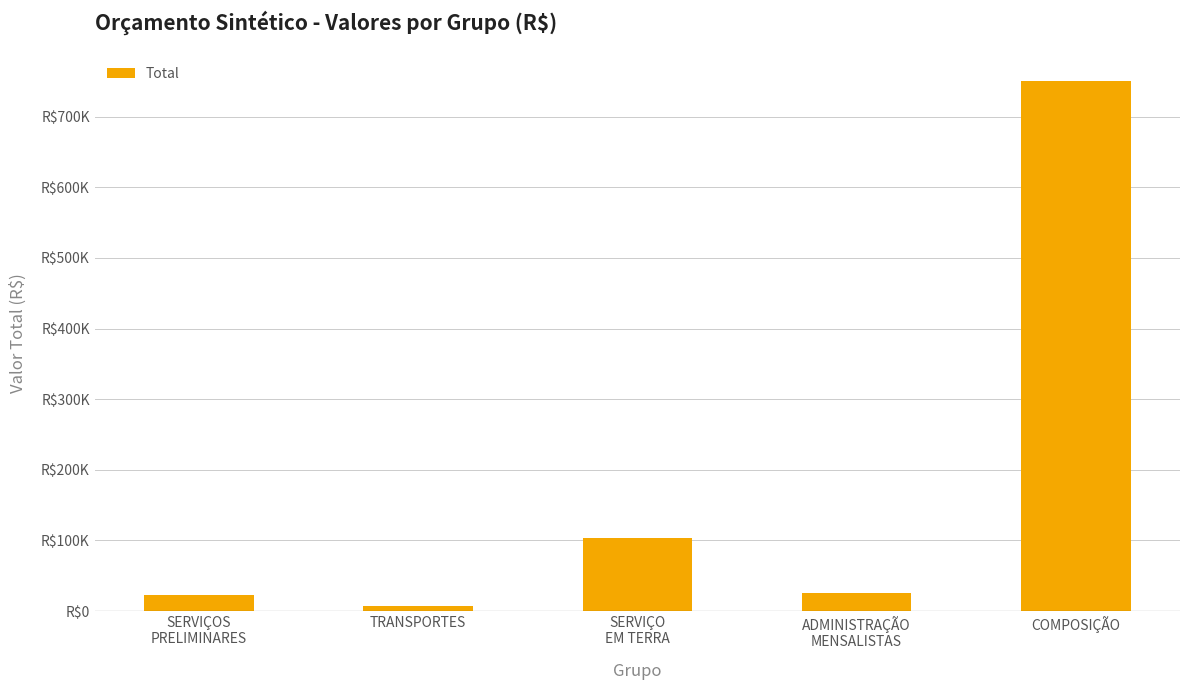

Which label corresponds to the largest value in the chart?

COMPOSIÇÃO